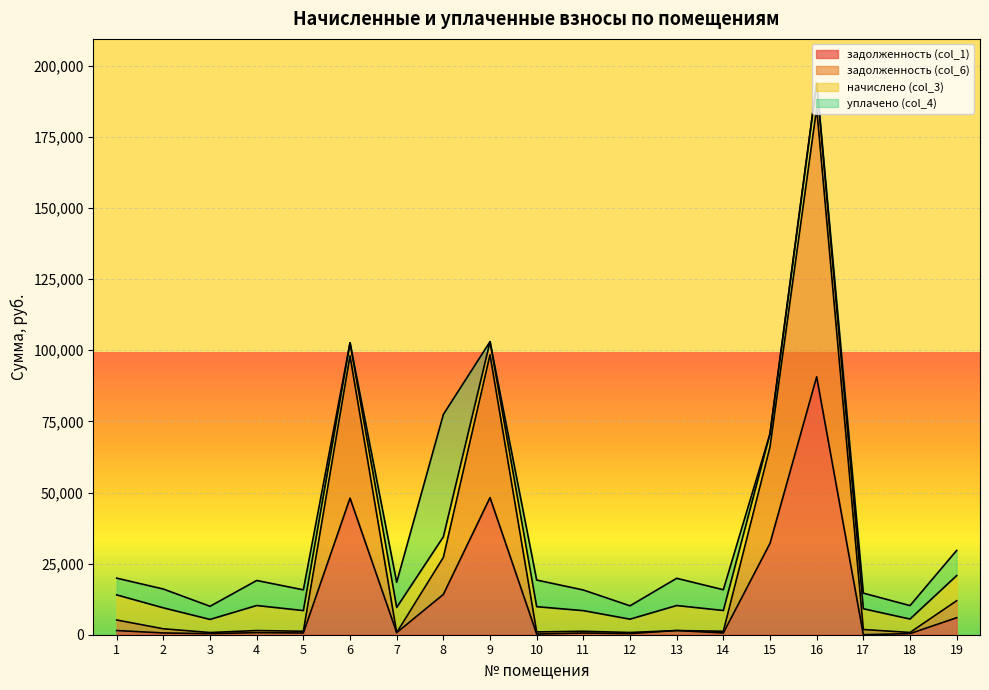

What is the total value across all series at 18?

10239.3